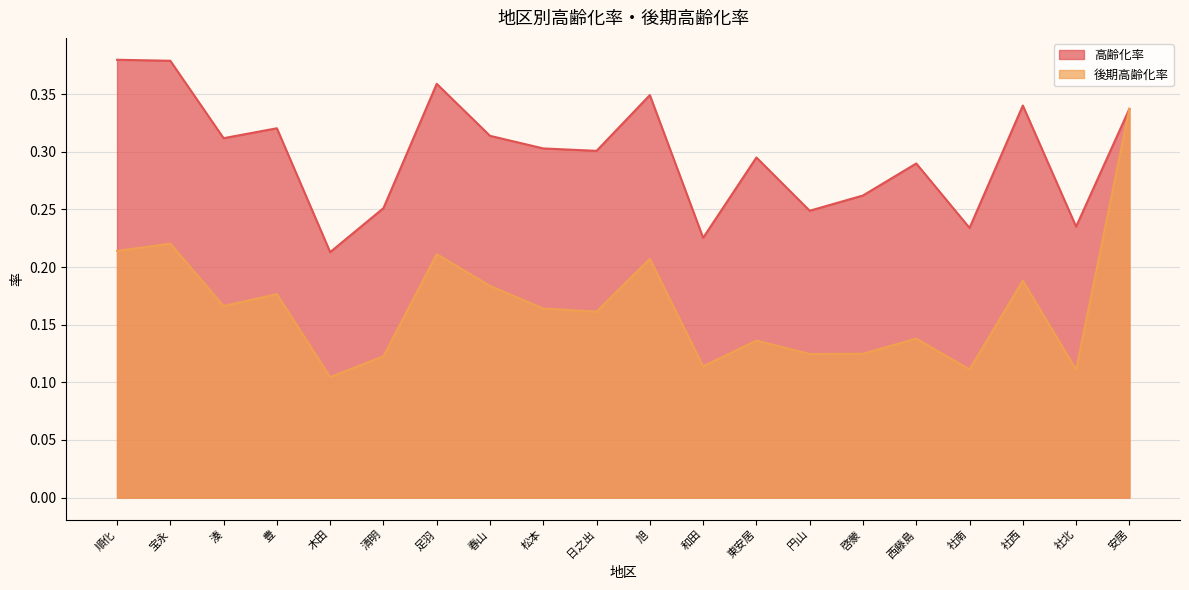

Reading right to left, list all the values displayed in this chart.

高齢化率: 安居=0.3	社北=0.2	社西=0.3	社南=0.2	西藤島=0.3	啓蒙=0.3	円山=0.2	東安居=0.3	和田=0.2	旭=0.3	日之出=0.3	松本=0.3	春山=0.3	足羽=0.4	清明=0.3	木田=0.2	豊=0.3	湊=0.3	宝永=0.4	順化=0.4
後期高齢化率: 安居=0.3	社北=0.1	社西=0.2	社南=0.1	西藤島=0.1	啓蒙=0.1	円山=0.1	東安居=0.1	和田=0.1	旭=0.2	日之出=0.2	松本=0.2	春山=0.2	足羽=0.2	清明=0.1	木田=0.1	豊=0.2	湊=0.2	宝永=0.2	順化=0.2